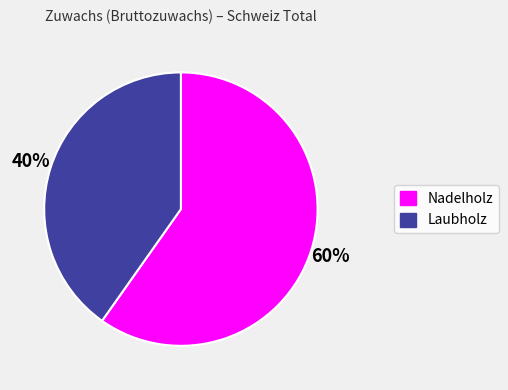

Does Nadelholz represent more than half of the total?

Yes